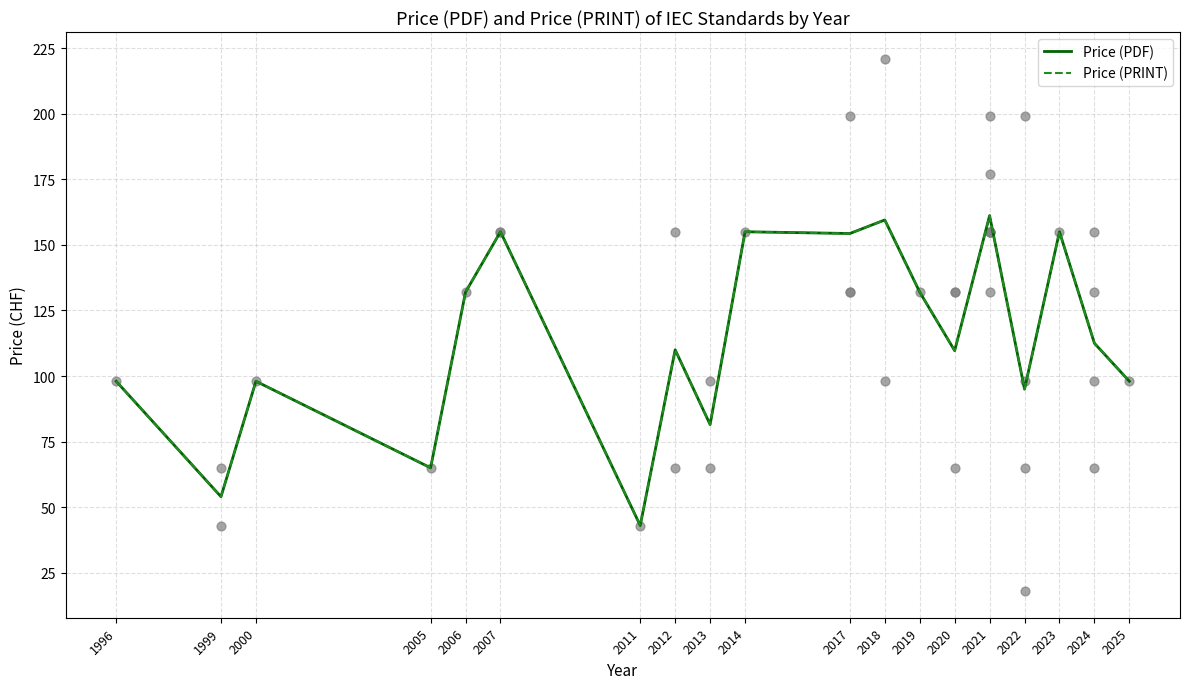

Is the value of Price (PDF) at 2012 greater than the value of Price (PRINT) at 1999?

Yes